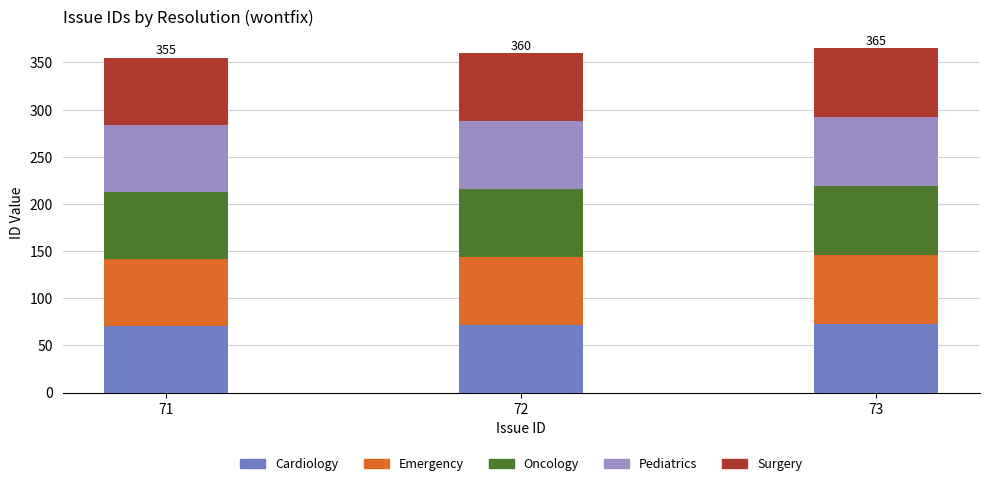

The Cardiology series shows 73 at 73. True or false?

True